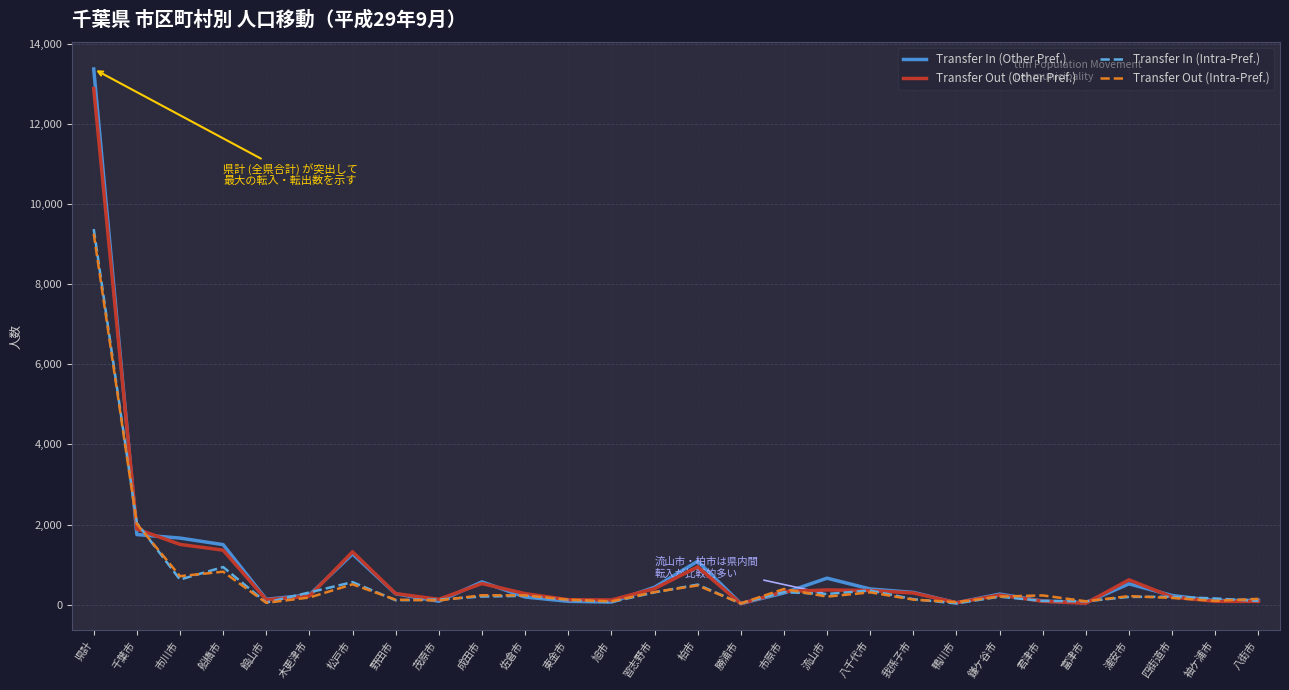

How many lines are shown in the chart?

4